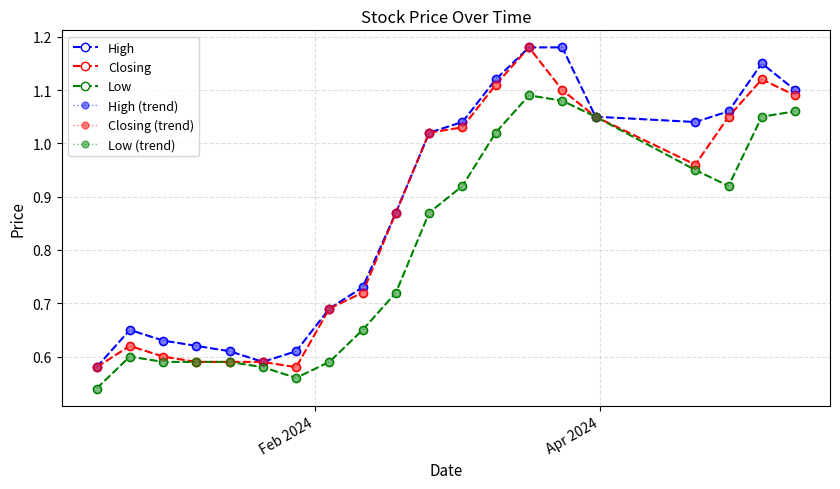

True or false: High and Closing (trend) intersect in this chart.

False